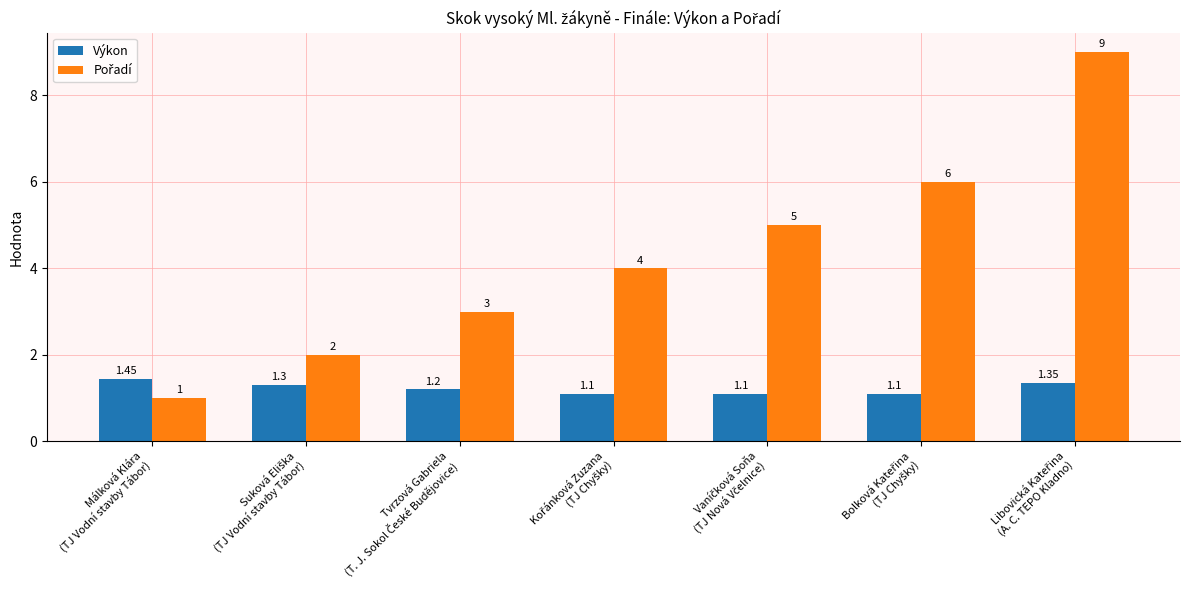

Count the number of data series in this chart.

2